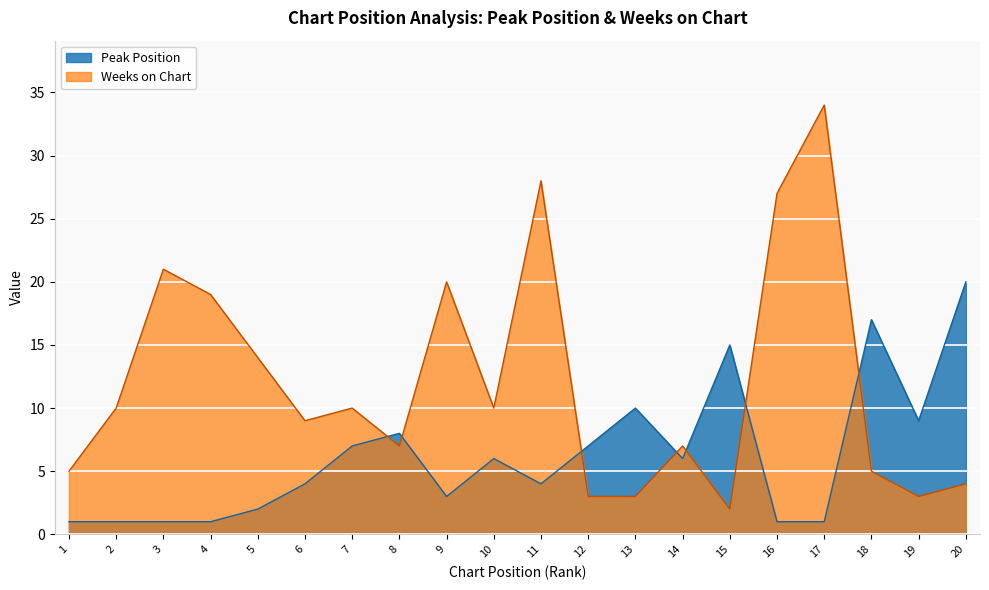

What is the difference between the second highest and second lowest values in the Peak Position series?

16